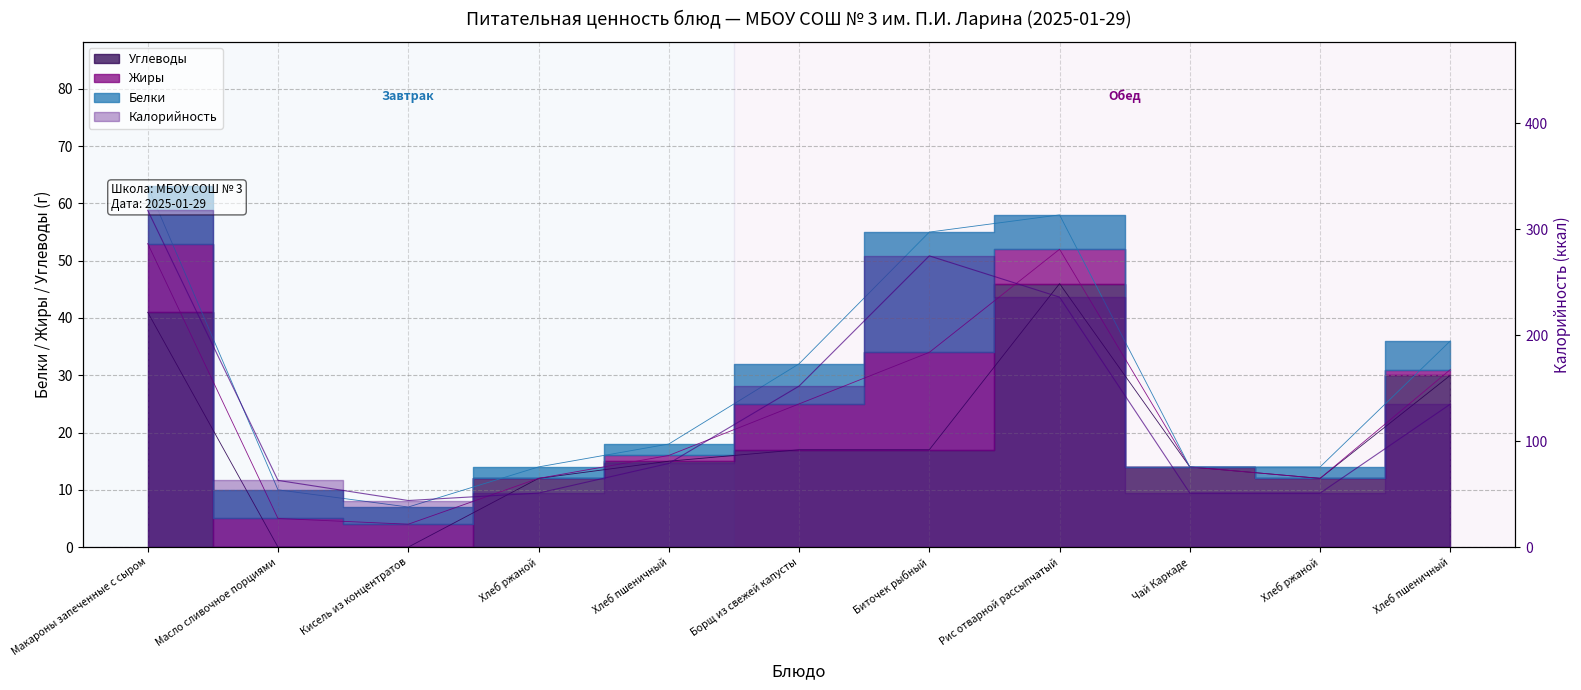

True or false: Калорийность has a value of 51 at Чай Каркаде.

True